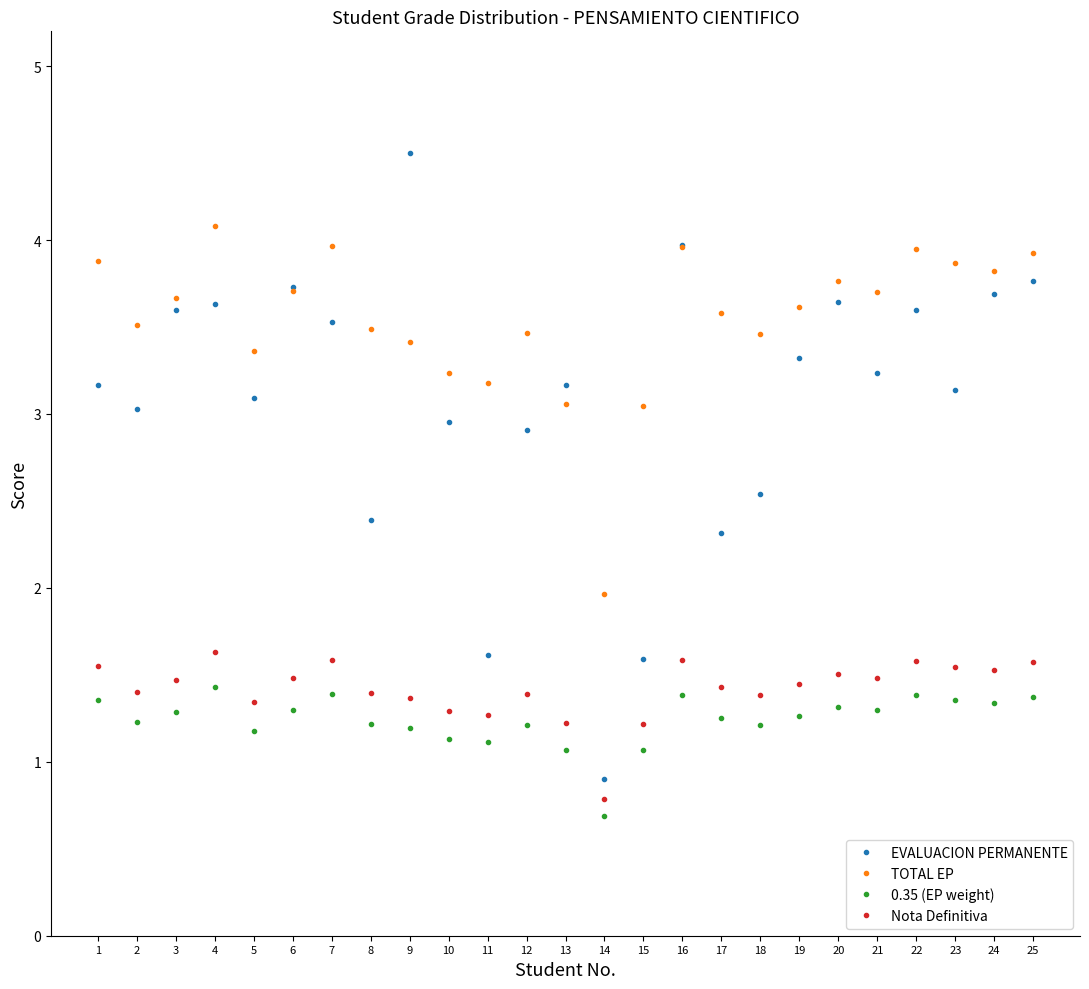

What is the maximum value for EVALUACION PERMANENTE?

4.5